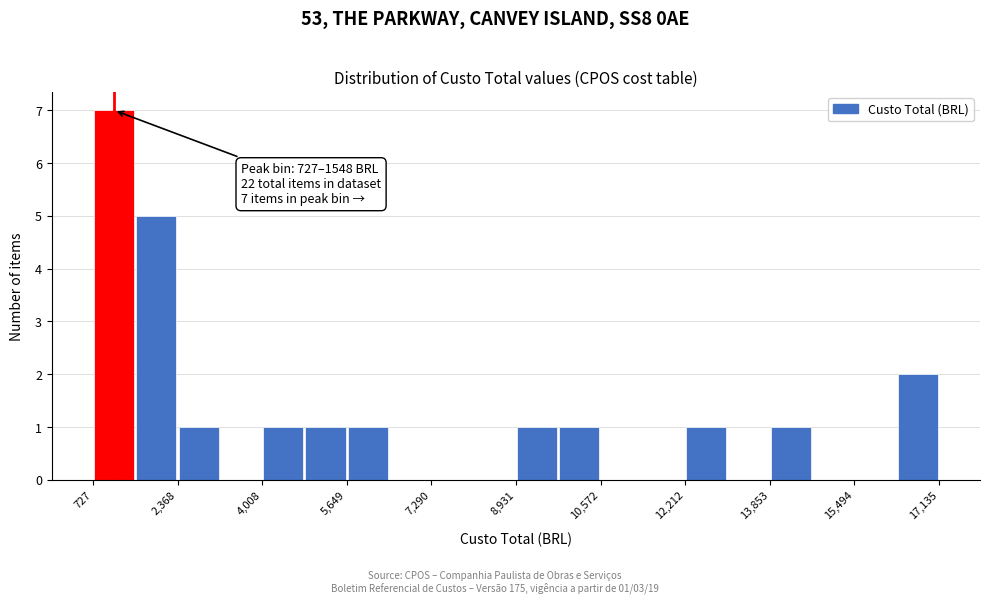

Which range on the x-axis has the tallest bar?

800 to 1600